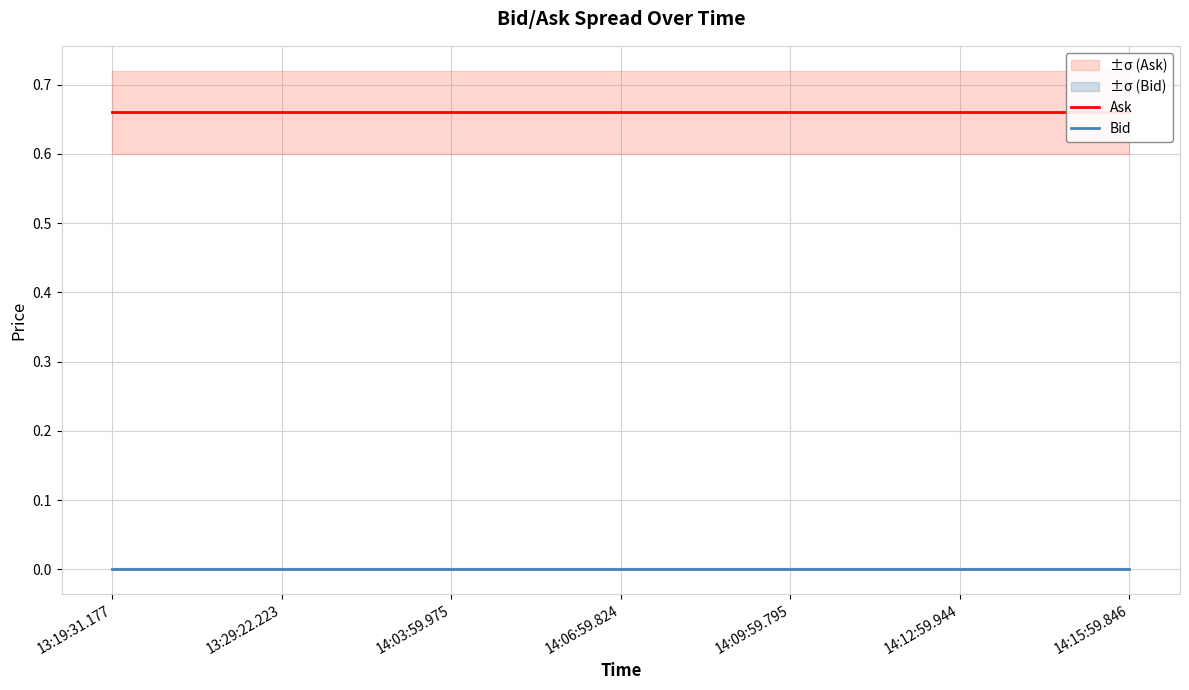

Which category has the highest value across all series?

13:19:31.177